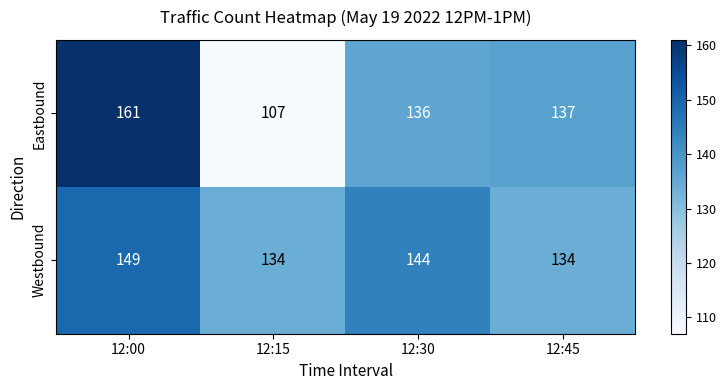

What is the maximum value shown in the chart?

161